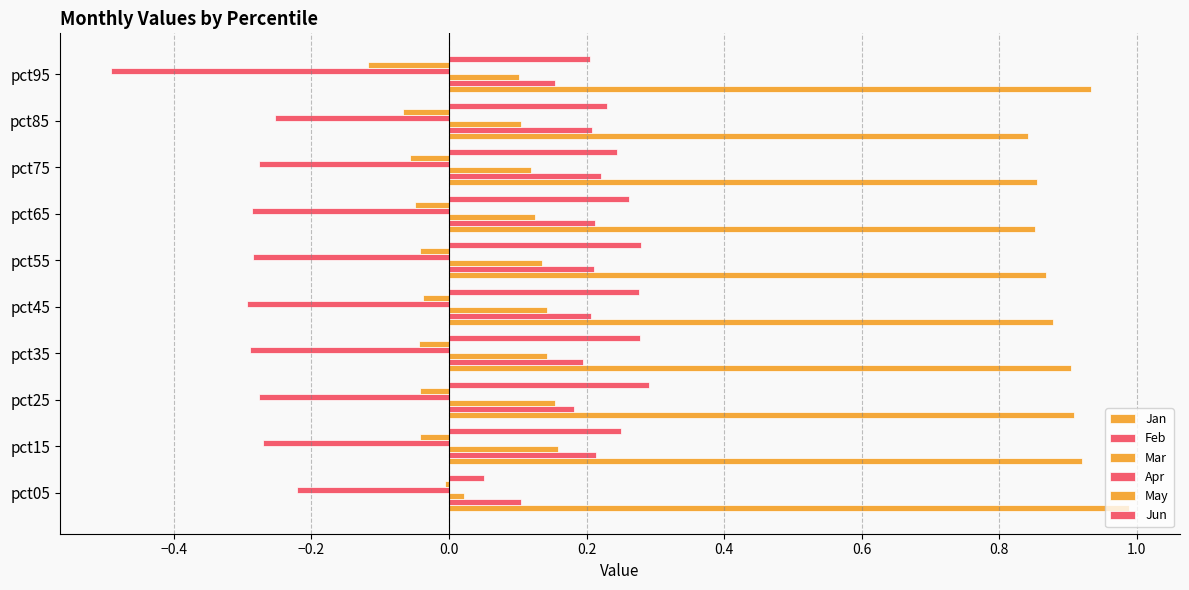

Reading left to right, list all the values displayed in this chart.

Jan: 1.0	0.9	0.9	0.9	0.9	0.9	0.9	0.9	0.8	0.9
Feb: 0.1	0.2	0.2	0.2	0.2	0.2	0.2	0.2	0.2	0.2
Mar: 0.0	0.2	0.2	0.1	0.1	0.1	0.1	0.1	0.1	0.1
Apr: -0.2	-0.3	-0.3	-0.3	-0.3	-0.3	-0.3	-0.3	-0.3	-0.5
May: -0.0	-0.0	-0.0	-0.0	-0.0	-0.0	-0.0	-0.1	-0.1	-0.1
Jun: 0.1	0.3	0.3	0.3	0.3	0.3	0.3	0.2	0.2	0.2